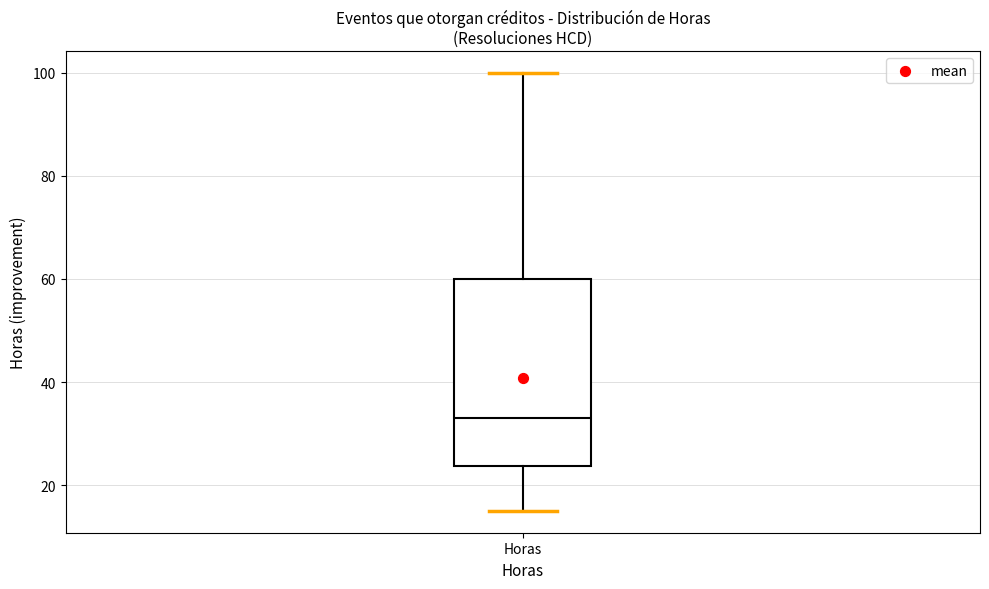

Where does the median line of the box for Horas sit on the y-axis? The values are not printed on the chart, so give them approximately, as read against the axis.

34